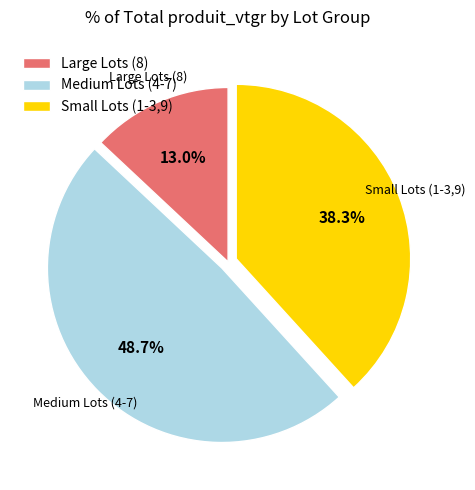

Rank the categories by value from lowest to highest.

Large Lots (8), Small Lots (1-3,9), Medium Lots (4-7)